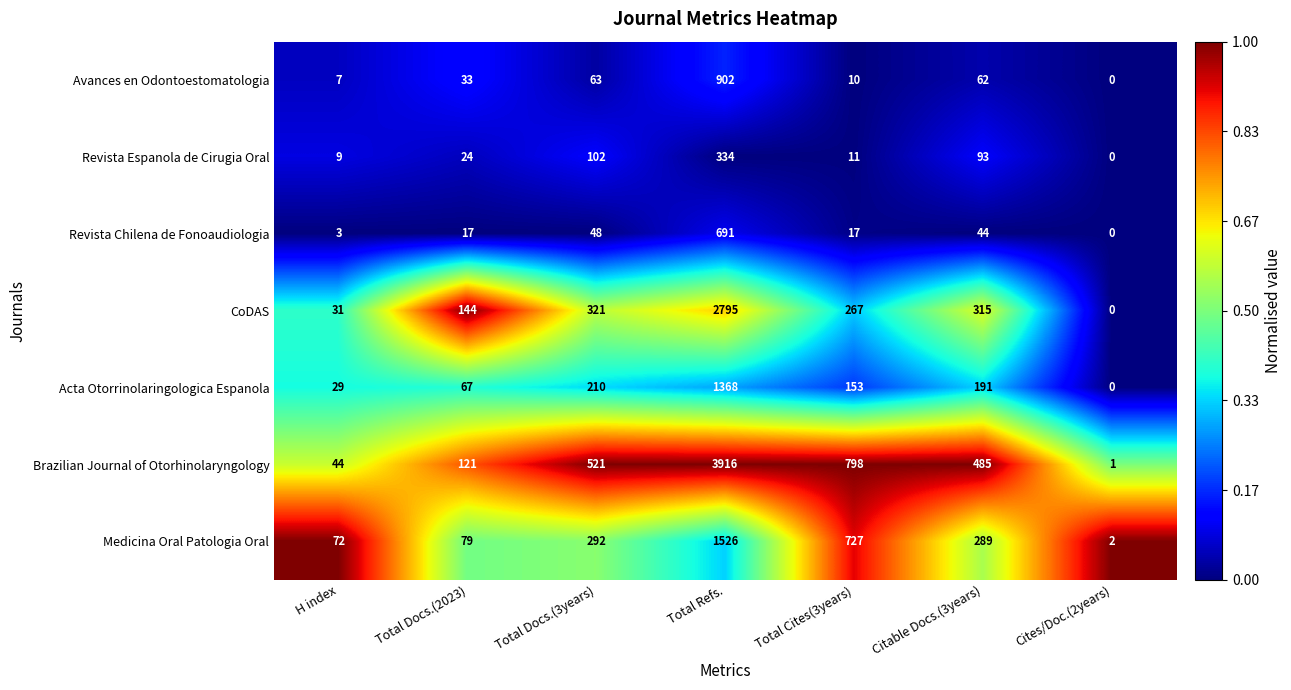

The Revista Chilena de Fonoaudiologia series shows 436 at Total Refs.. True or false?

False